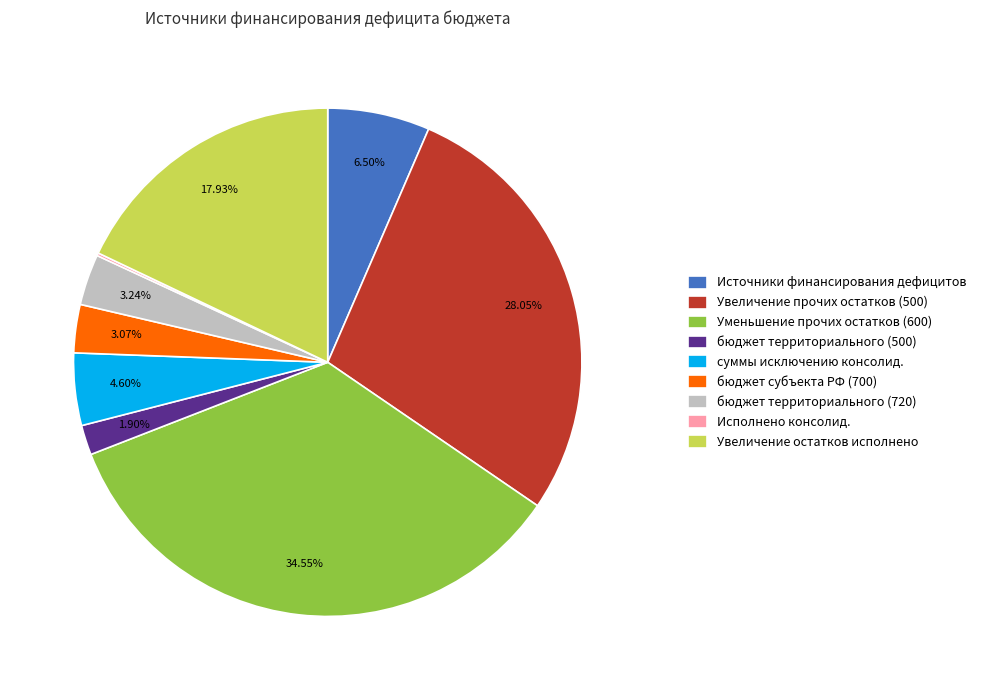

Does any single category account for the majority?

No